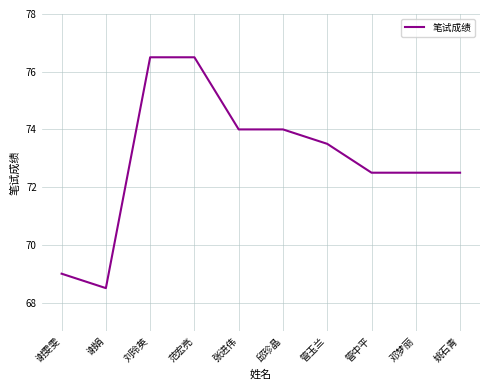

What is the difference between the maximum and minimum values?

8.0